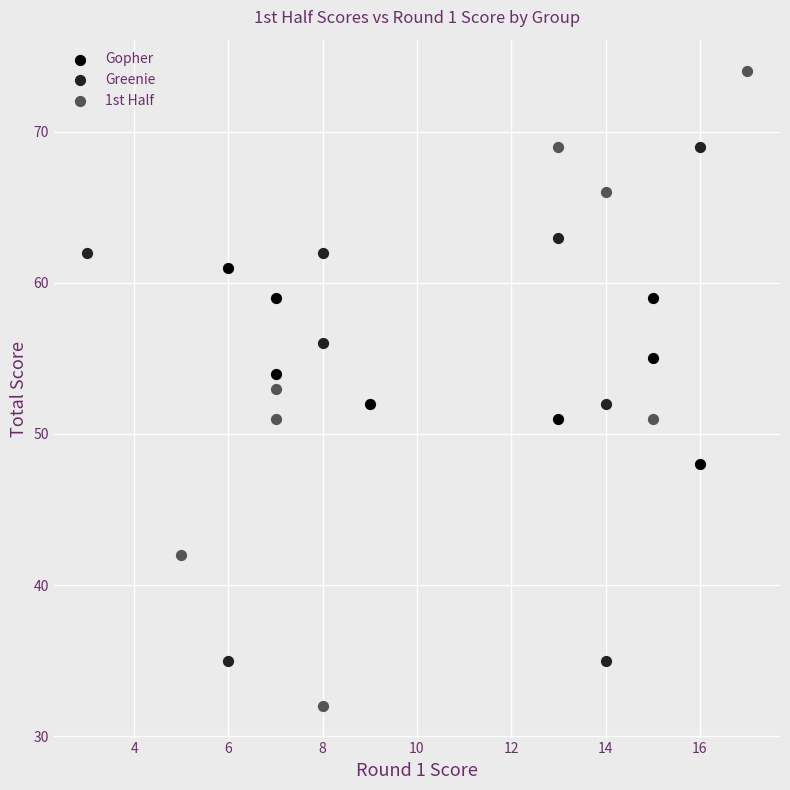

Which series reaches the maximum Y coordinate?

1st Half